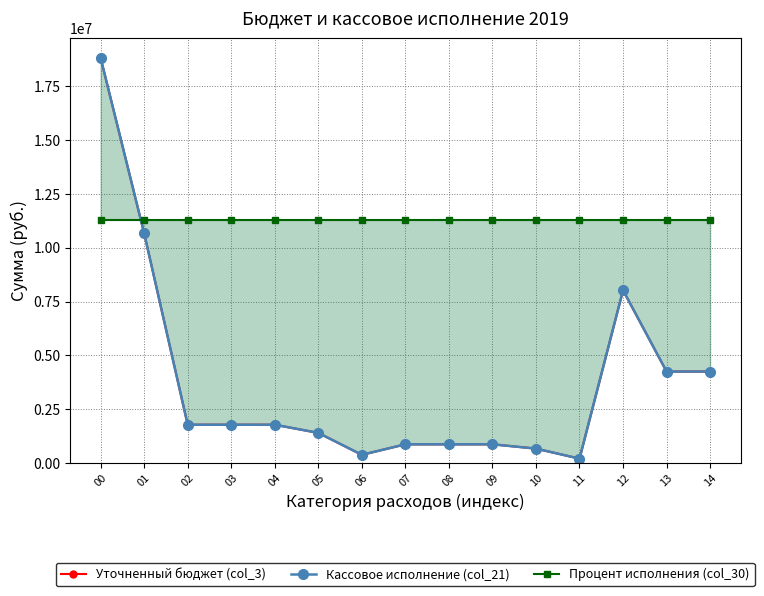

Rank the series at 12 from highest to lowest value.

Процент исполнения (col_30), Уточненный бюджет (col_3), Кассовое исполнение (col_21)